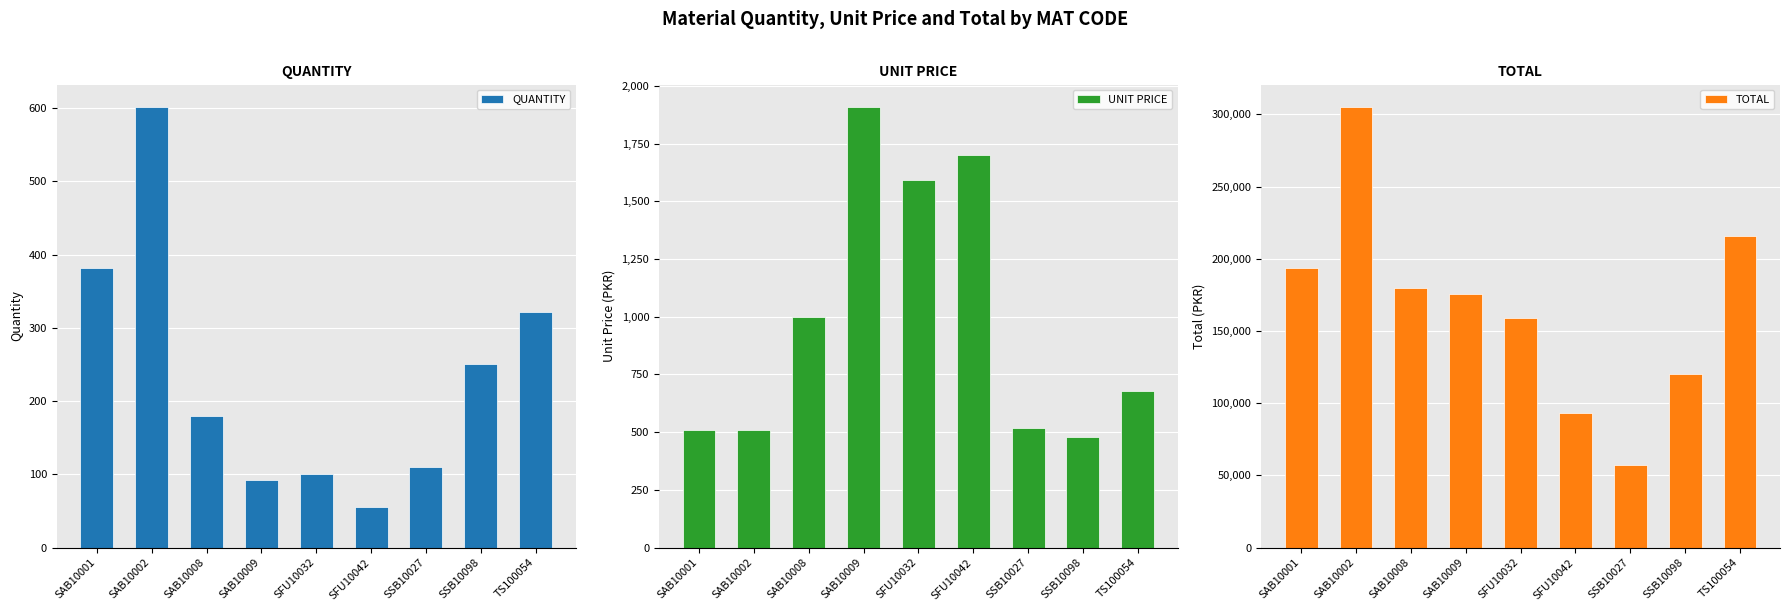

What is the label of the 8th bar from the left?

SSB10098